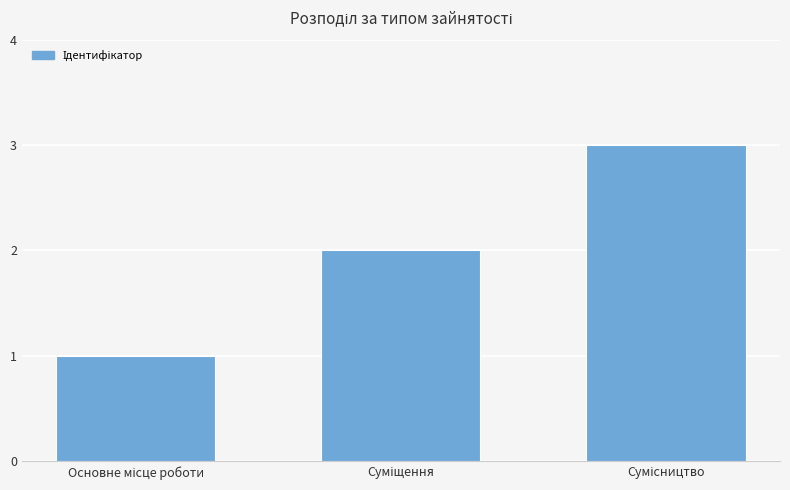

How many data points does each series have?

3